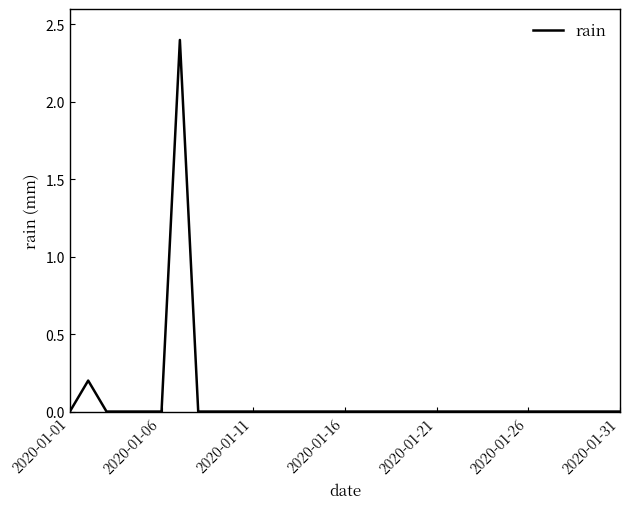

What is the maximum value shown in the chart?

2.4